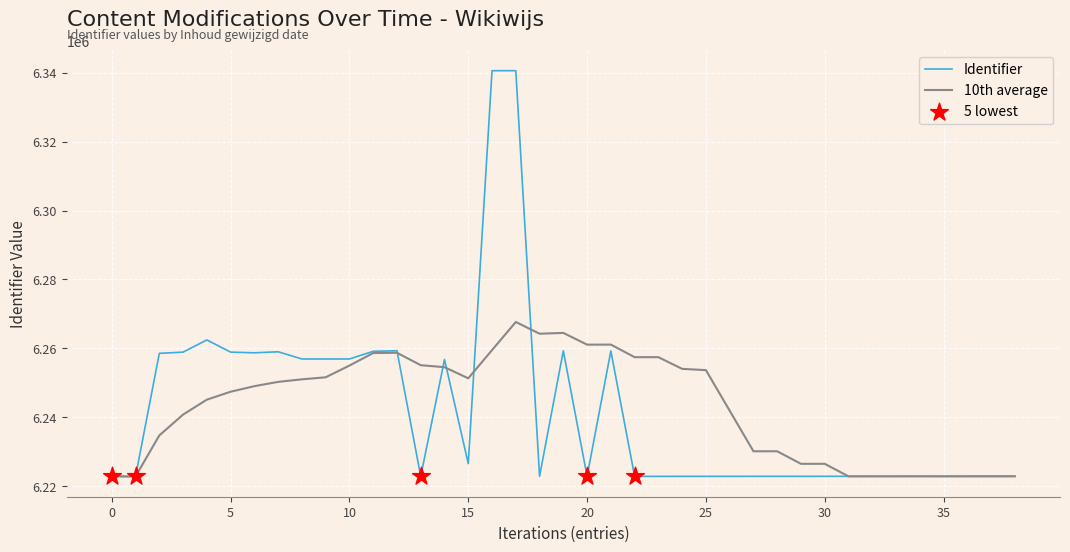

Which series has the widest spread of values?

Identifier